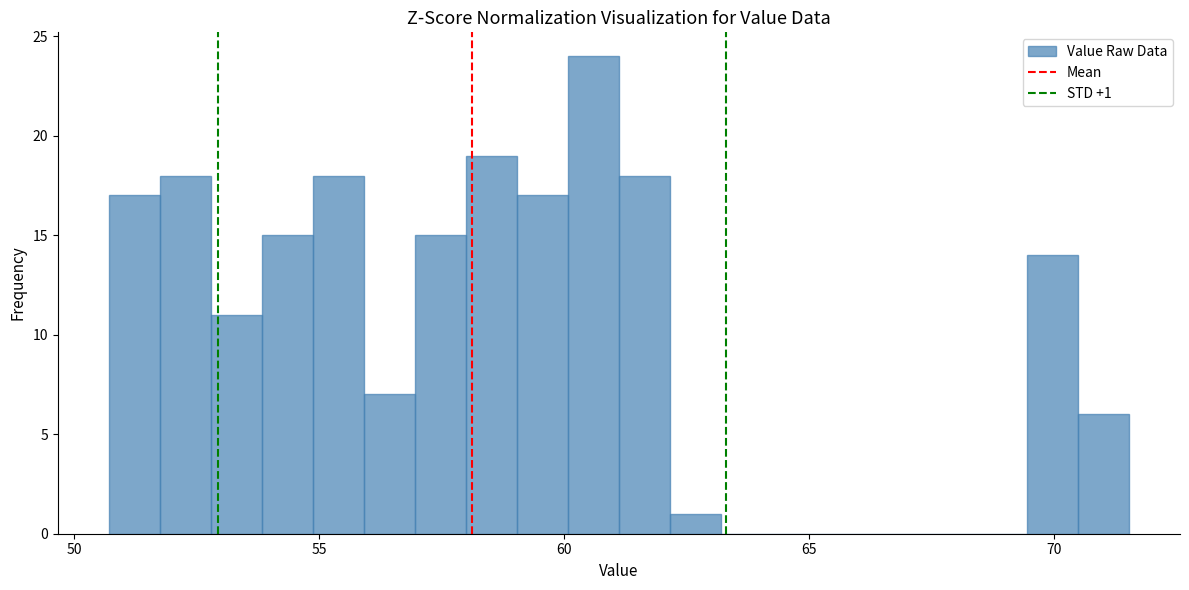

Read against the x-axis, roughly where is the centre of the tallest bar?

60.5